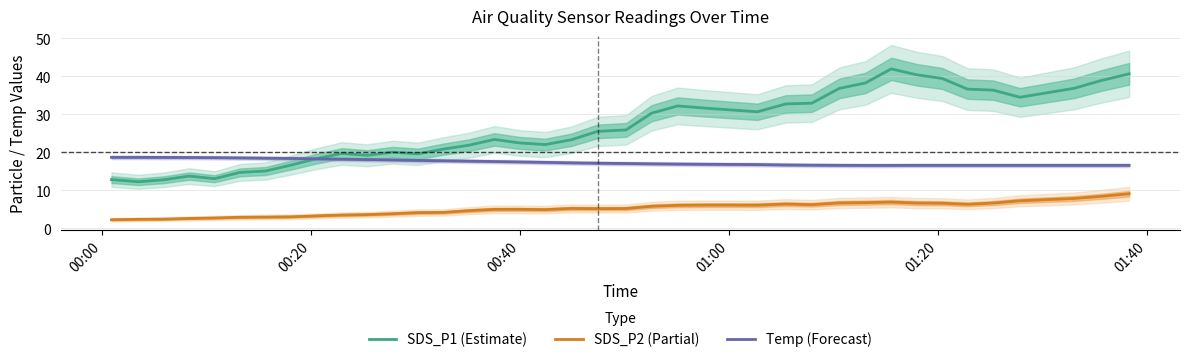

True or false: SDS_P1 (Estimate) has more than 0 interior local peaks.

True